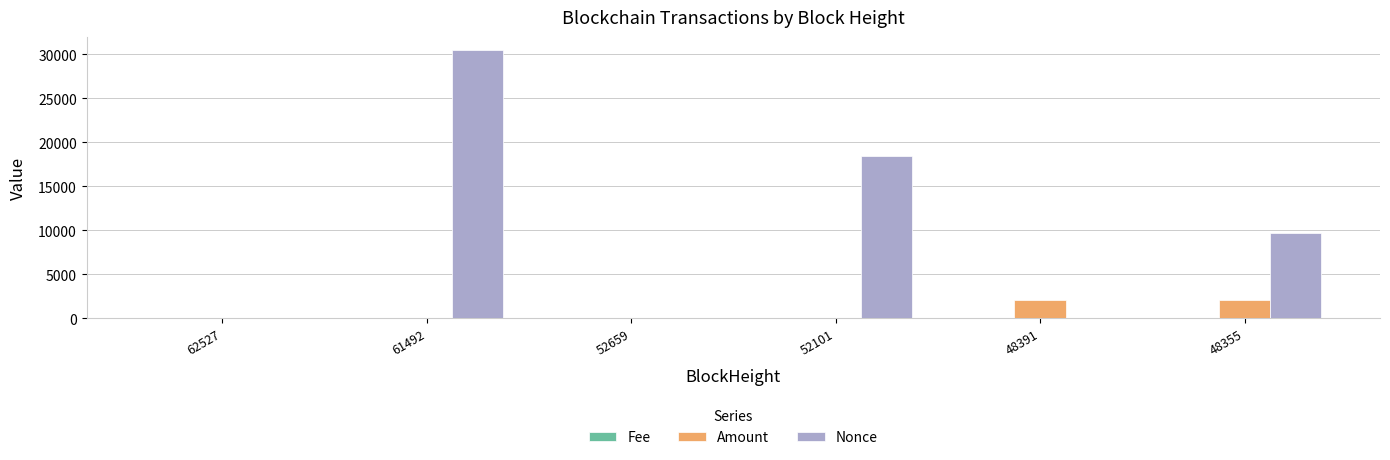

Is it true that Nonce equals 0.0 at 48391?

True